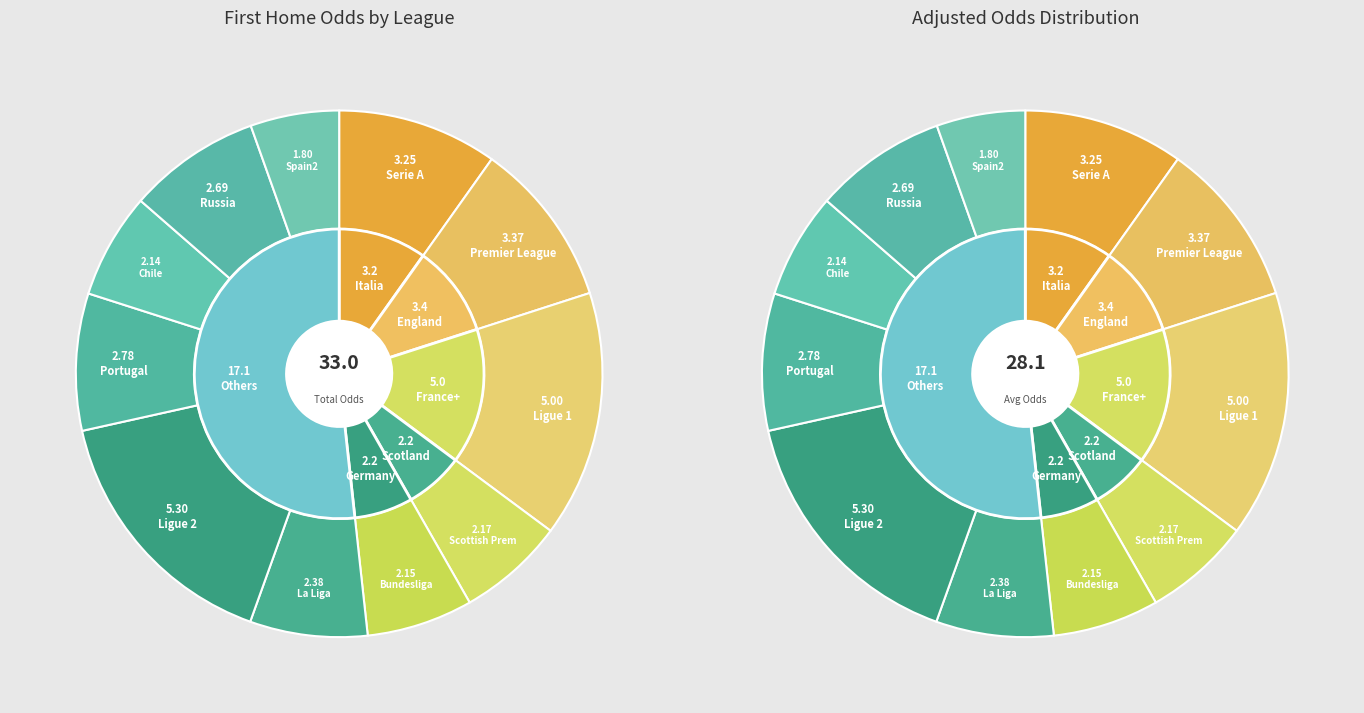

Combined, do 82 and 83 account for over 50%?

No